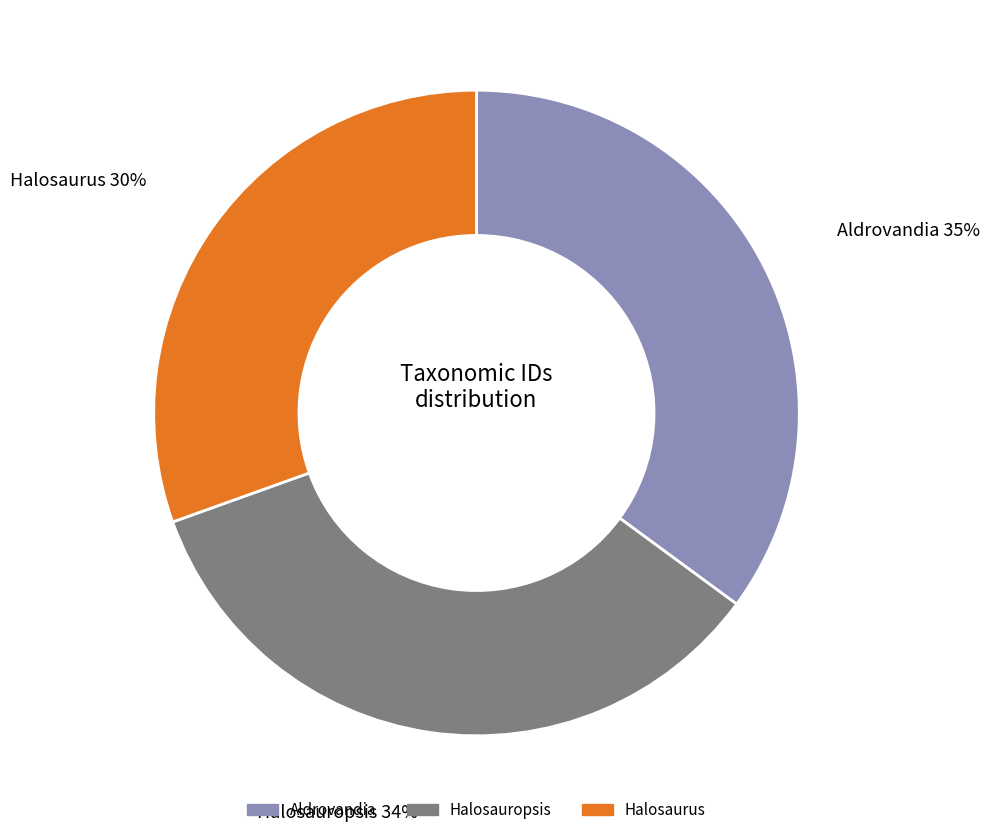

Is Halosaurus the majority of the pie?

No